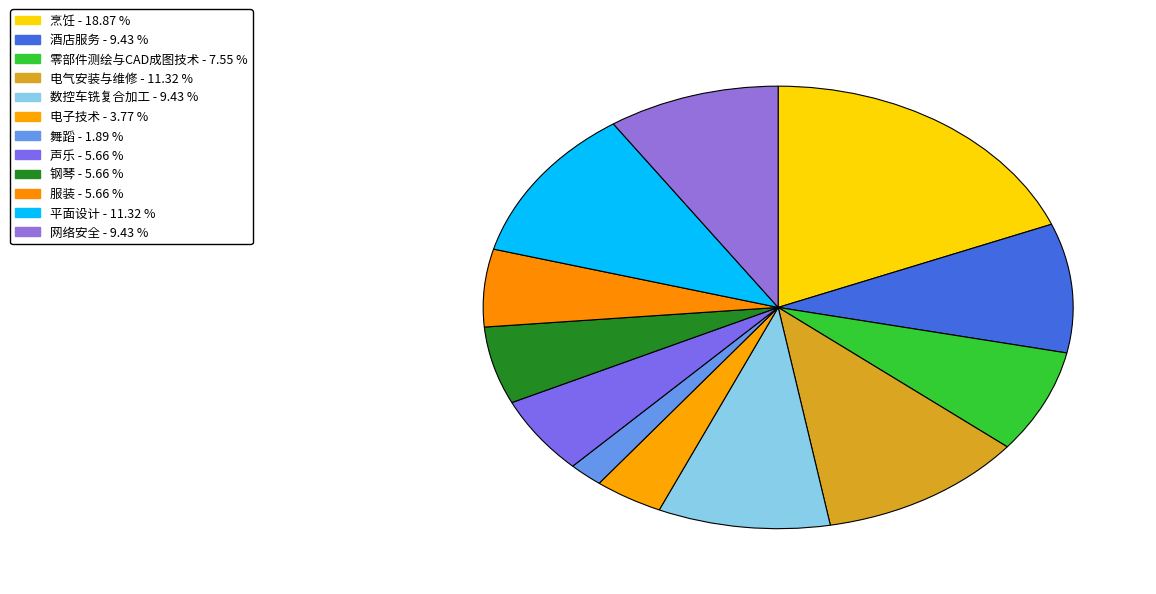

To the nearest percent, what is the difference between the largest and smallest slice percentages?

17%